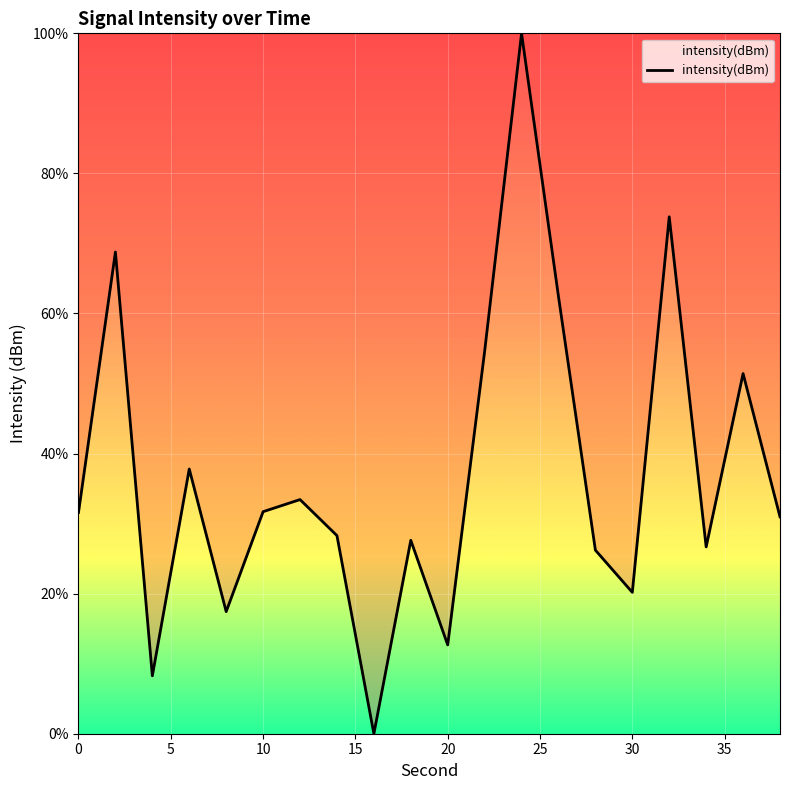

What is the difference between the maximum and minimum values?

100.0